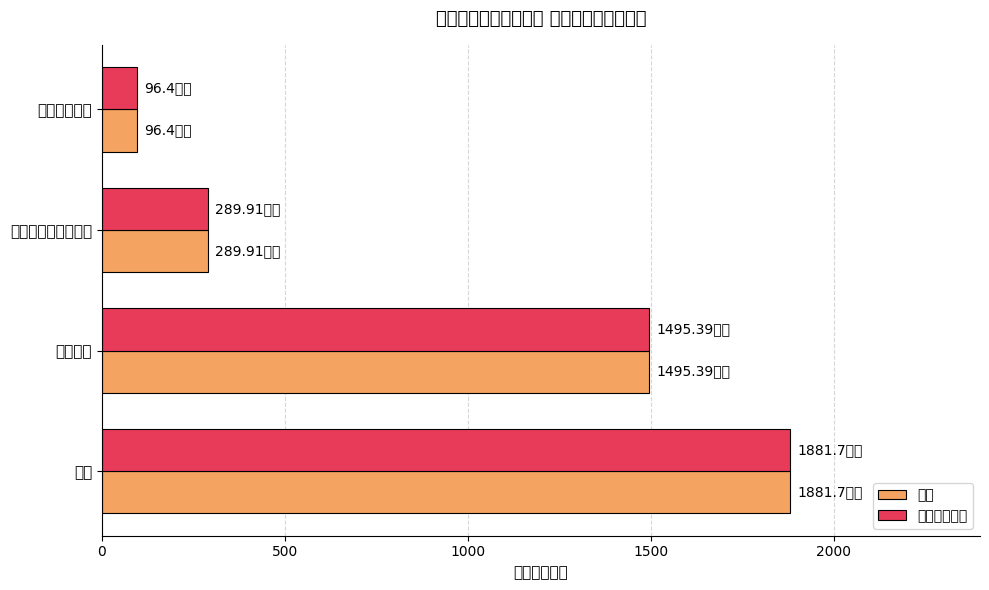

What are all the series names shown in the legend?

总计, 一般公共预算